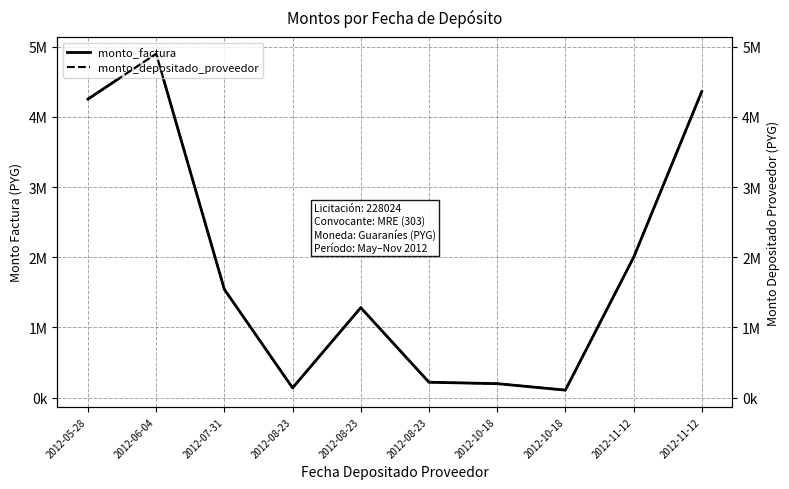

List the labels in order of monto_depositado_proveedor value, largest first.

2012-06-04, 2012-11-12, 2012-05-28, 2012-11-12, 2012-07-31, 2012-08-23, 2012-08-23, 2012-10-18, 2012-08-23, 2012-10-18